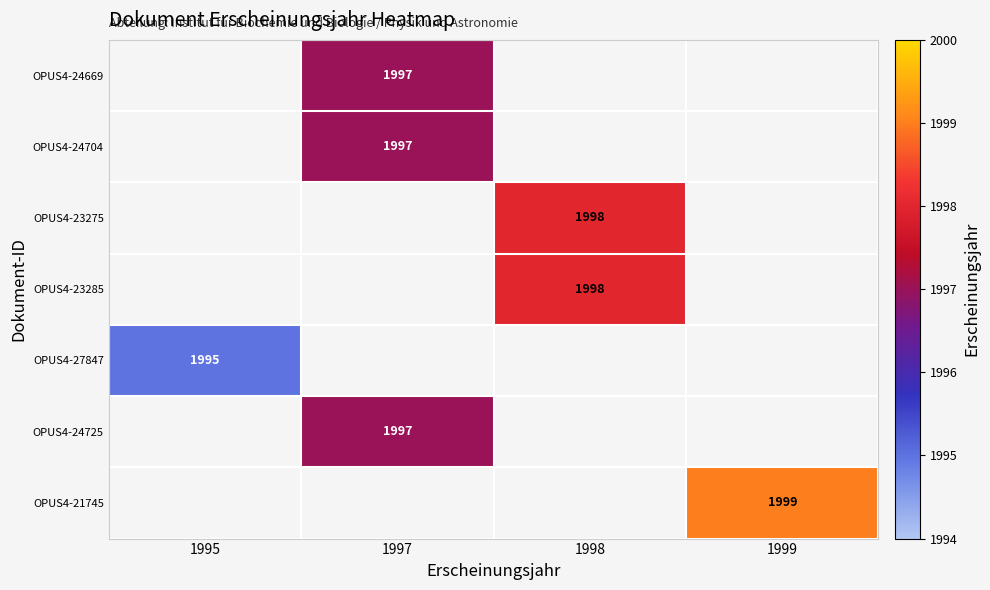

The OPUS4-24704 series shows 2638 at 1997. True or false?

False